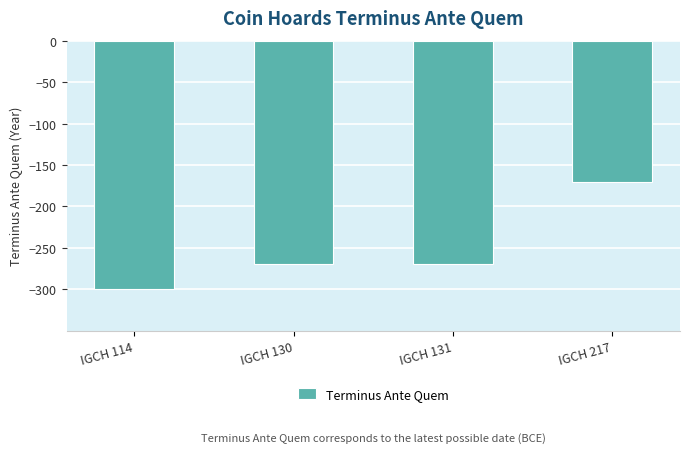

Reading left to right, list all the values displayed in this chart.

IGCH 114=-300	IGCH 130=-270	IGCH 131=-270	IGCH 217=-170